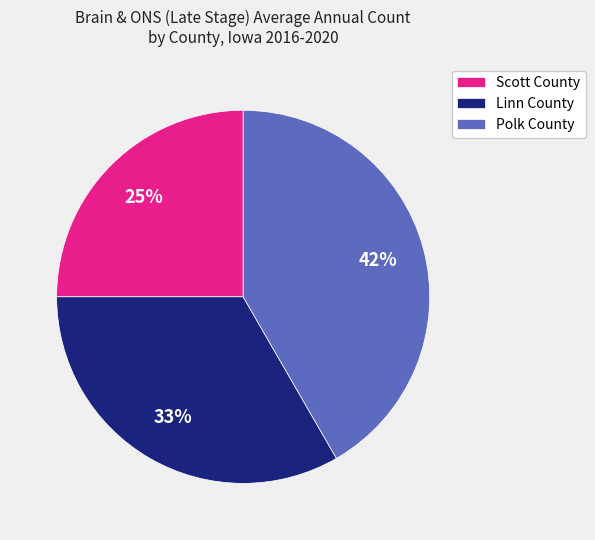

Count the number of slices in the pie.

3